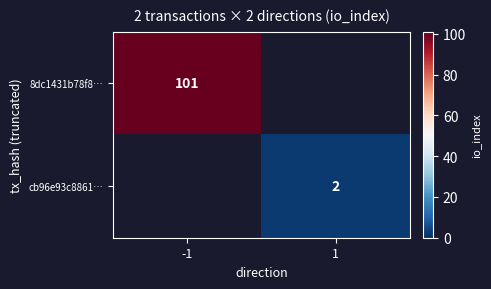

True or false: 8dc1431b78f8… has a value of 68 at -1.

False